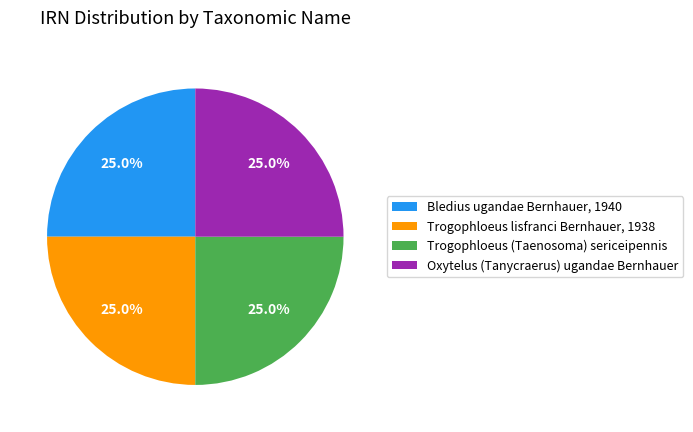

How many segments does this pie chart have?

4